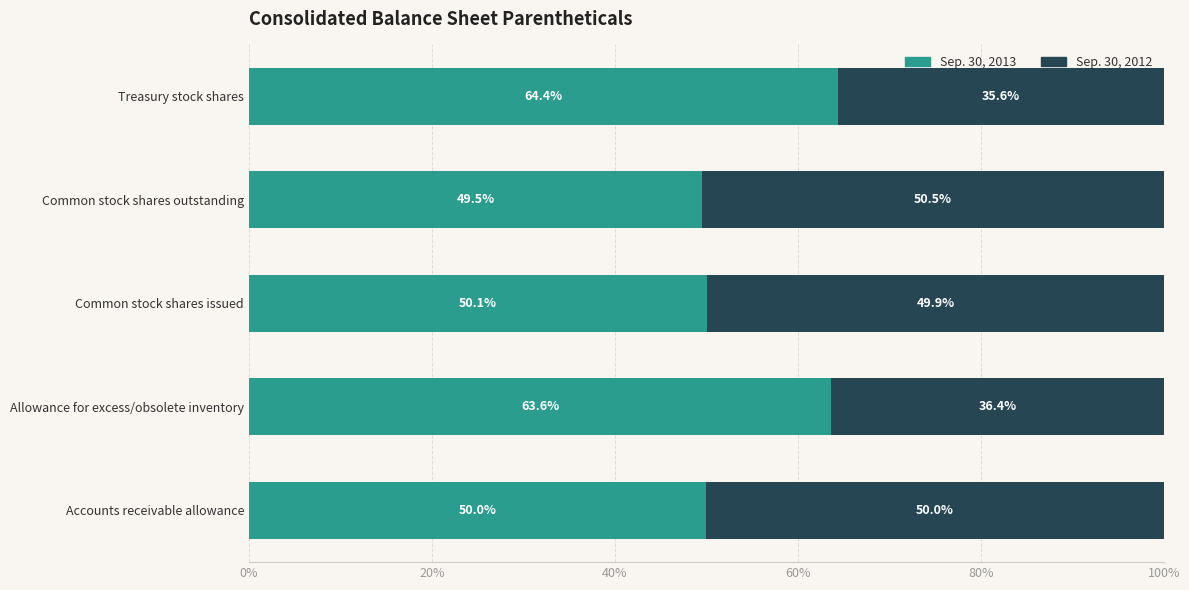

Is it true that Sep. 30, 2013 equals 75.6 at Accounts receivable allowance?

False